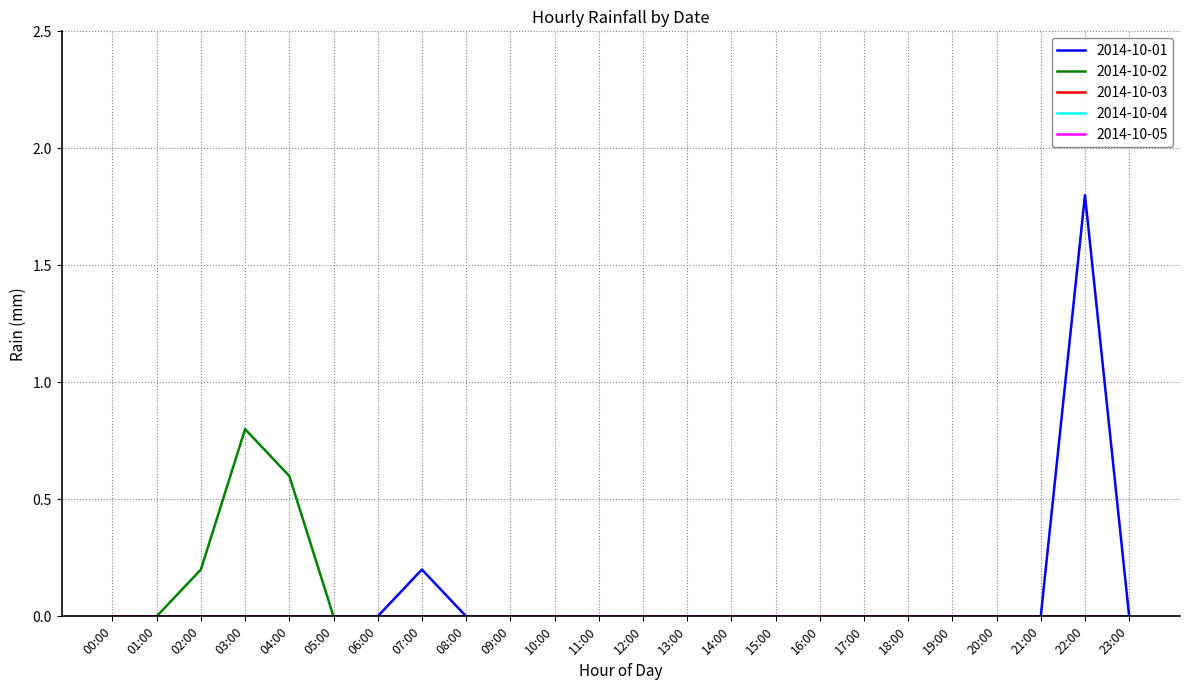

Where is the first local maximum for 2014-10-02?

03:00